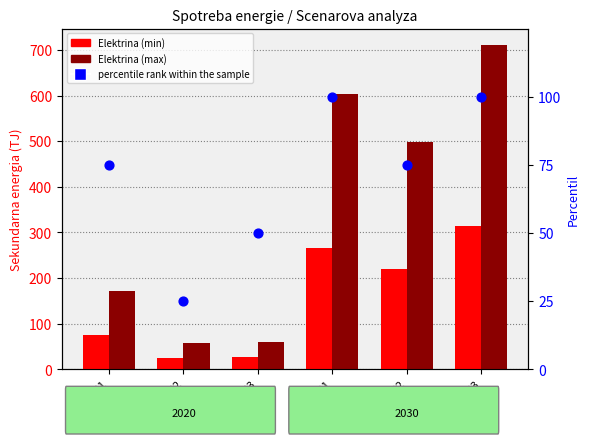

What is the total value across all series at 2020 S2?

107.1